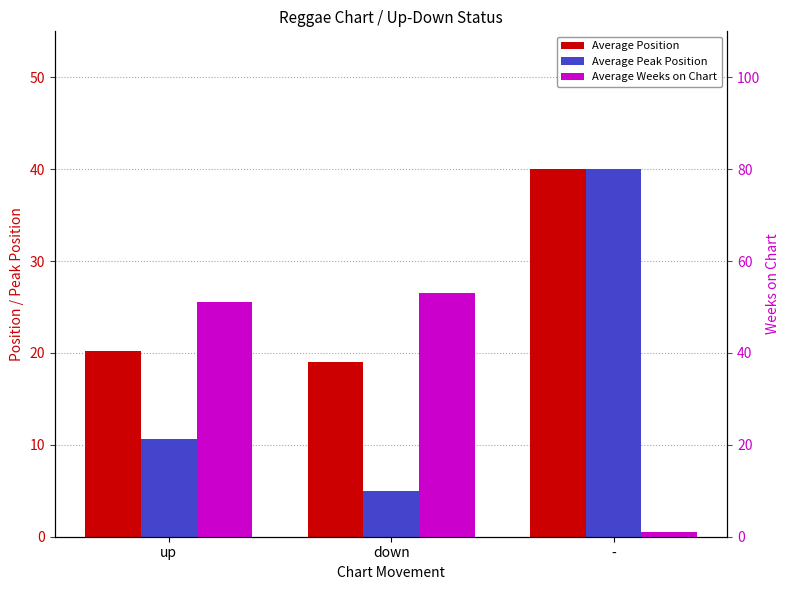

Which series changed the most between down and -?

Average Weeks on Chart